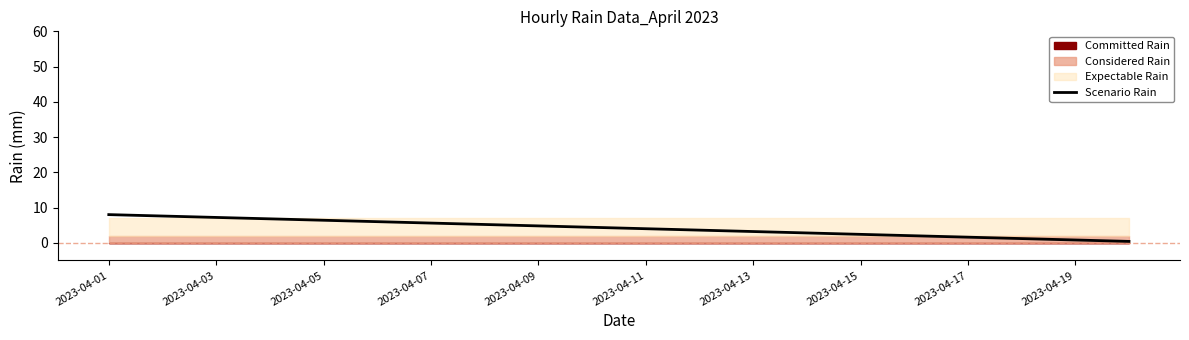

What is the maximum value for Scenario Rain?

8.0